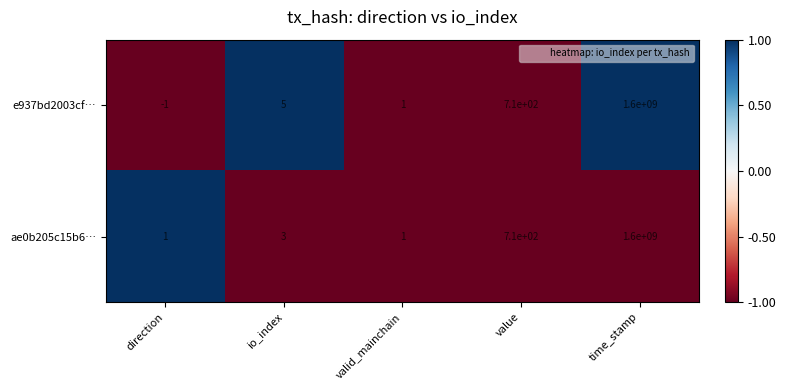

Reading left to right, transcribe all the data shown in this chart.

e937bd2003cf…: direction=-1	io_index=5	valid_mainchain=1	value=710	time_stamp=1600000000
ae0b205c15b6…: direction=1	io_index=3	valid_mainchain=1	value=710	time_stamp=1600000000